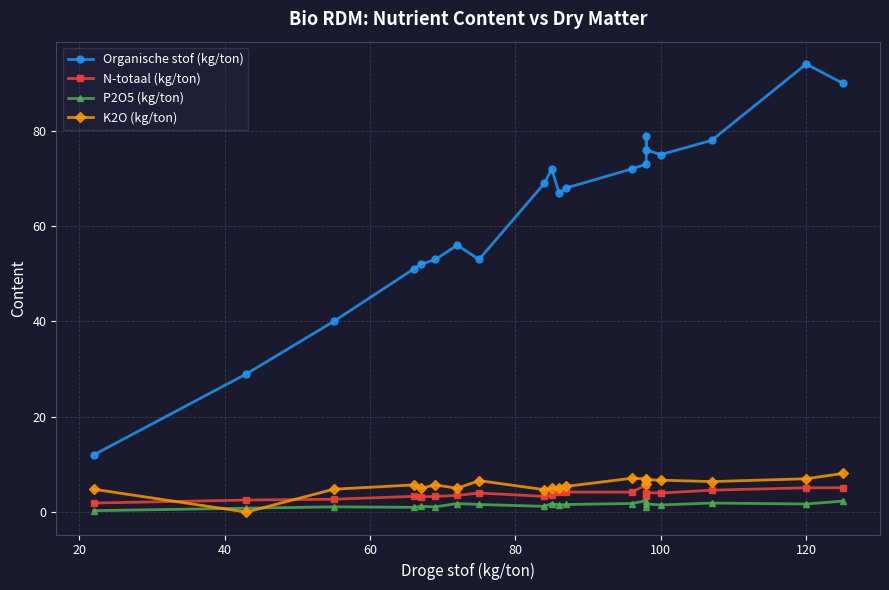

Rank the series at 120 from lowest to highest value.

P2O5 (kg/ton), N-totaal (kg/ton), K2O (kg/ton), Organische stof (kg/ton)